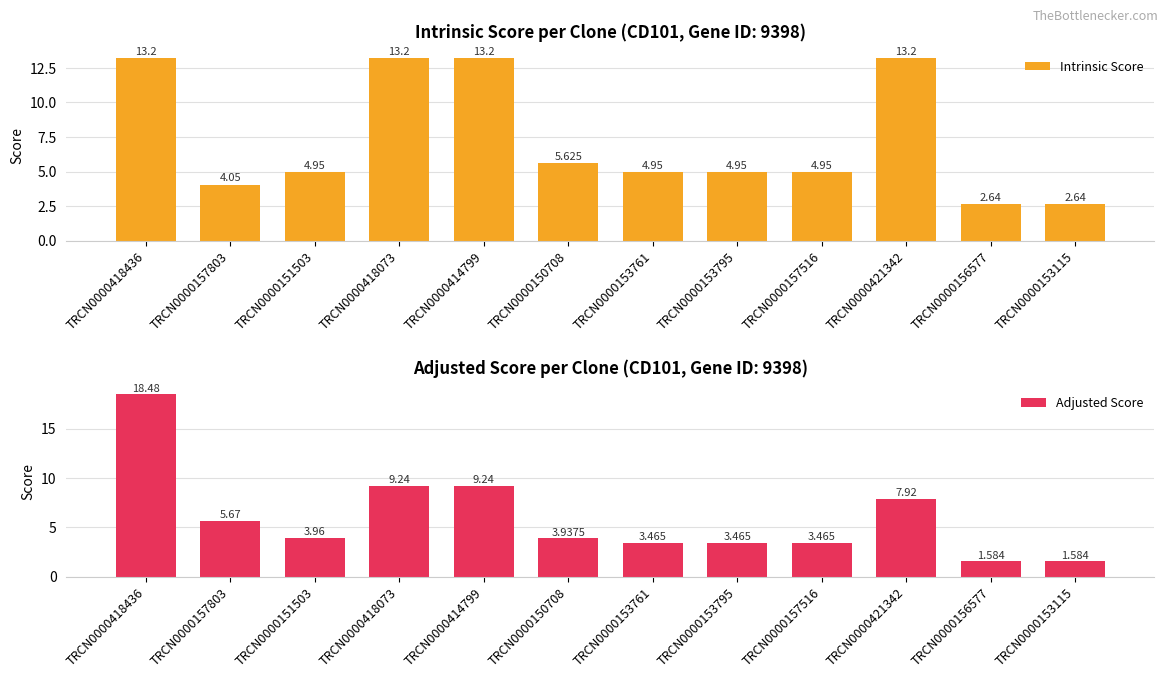

Reading left to right, transcribe all the data shown in this chart.

Intrinsic Score: TRCN0000418436=13.2	TRCN0000157803=4.0	TRCN0000151503=5.0	TRCN0000418073=13.2	TRCN0000414799=13.2	TRCN0000150708=5.6	TRCN0000153761=5.0	TRCN0000153795=5.0	TRCN0000157516=5.0	TRCN0000421342=13.2	TRCN0000156577=2.6	TRCN0000153115=2.6
Adjusted Score: TRCN0000418436=18.5	TRCN0000157803=5.7	TRCN0000151503=4.0	TRCN0000418073=9.2	TRCN0000414799=9.2	TRCN0000150708=3.9	TRCN0000153761=3.5	TRCN0000153795=3.5	TRCN0000157516=3.5	TRCN0000421342=7.9	TRCN0000156577=1.6	TRCN0000153115=1.6